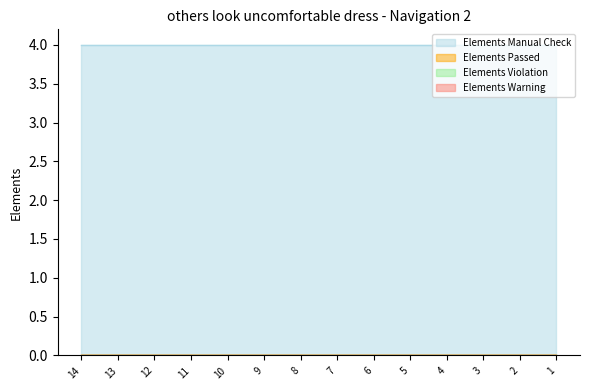

Reading right to left, extract all data points from this chart.

Elements Manual Check: 4	4	4	4	4	4	4	4	4	4	4	4	4	4
Elements Passed: 0	0	0	0	0	0	0	0	0	0	0	0	0	0
Elements Violation: 0	0	0	0	0	0	0	0	0	0	0	0	0	0
Elements Warning: 0	0	0	0	0	0	0	0	0	0	0	0	0	0